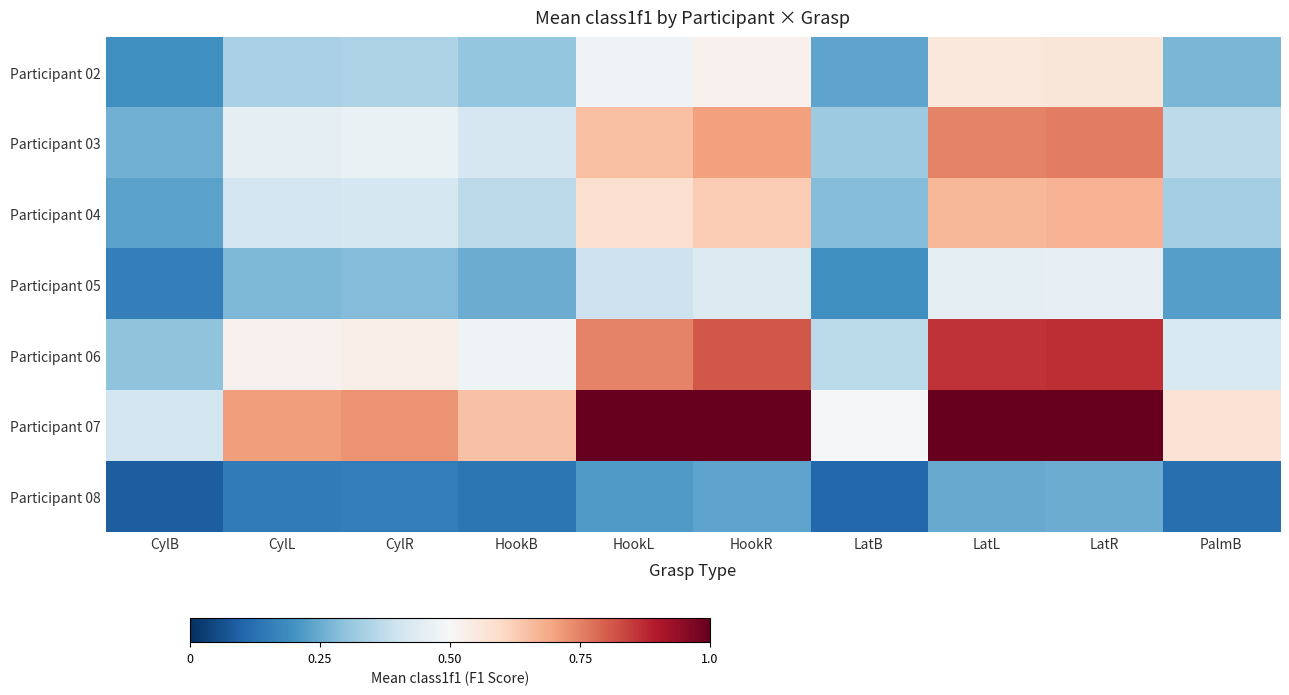

Which series has the largest range (max minus min)?

Participant 07